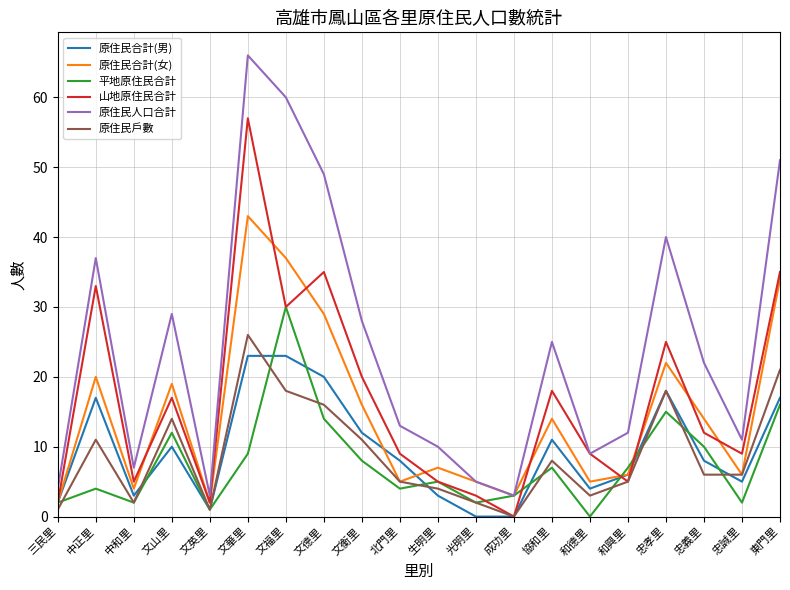

What position from the right is 中和里?

18